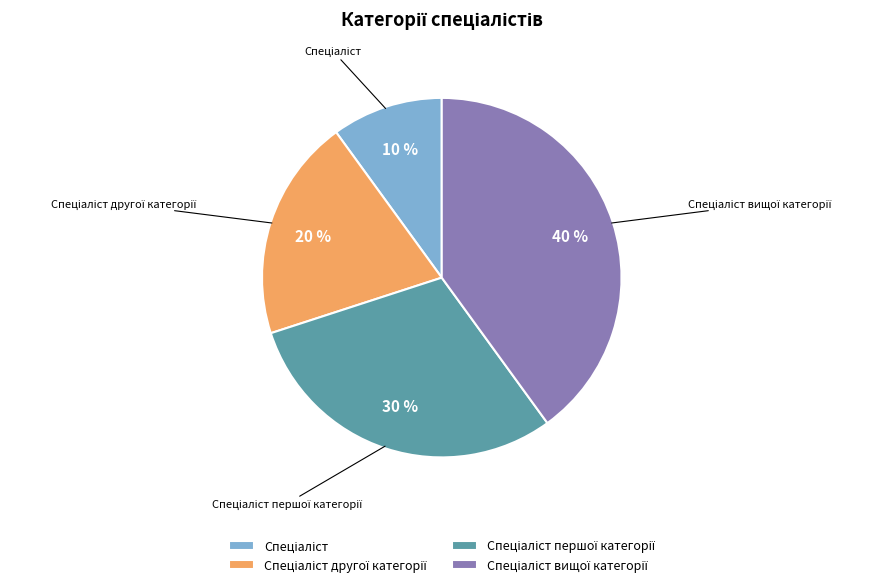

Is there any slice that represents more than half of the pie?

No